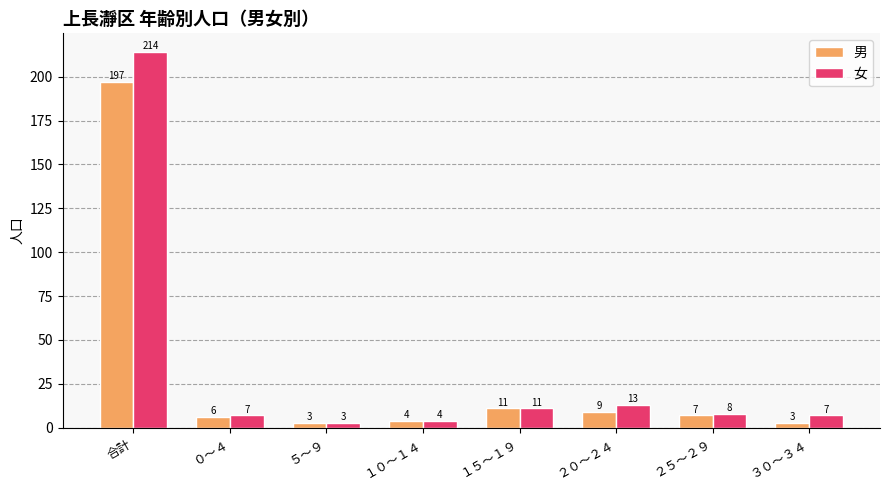

The value of 男 at ２０～２４ is 9. True or false?

True